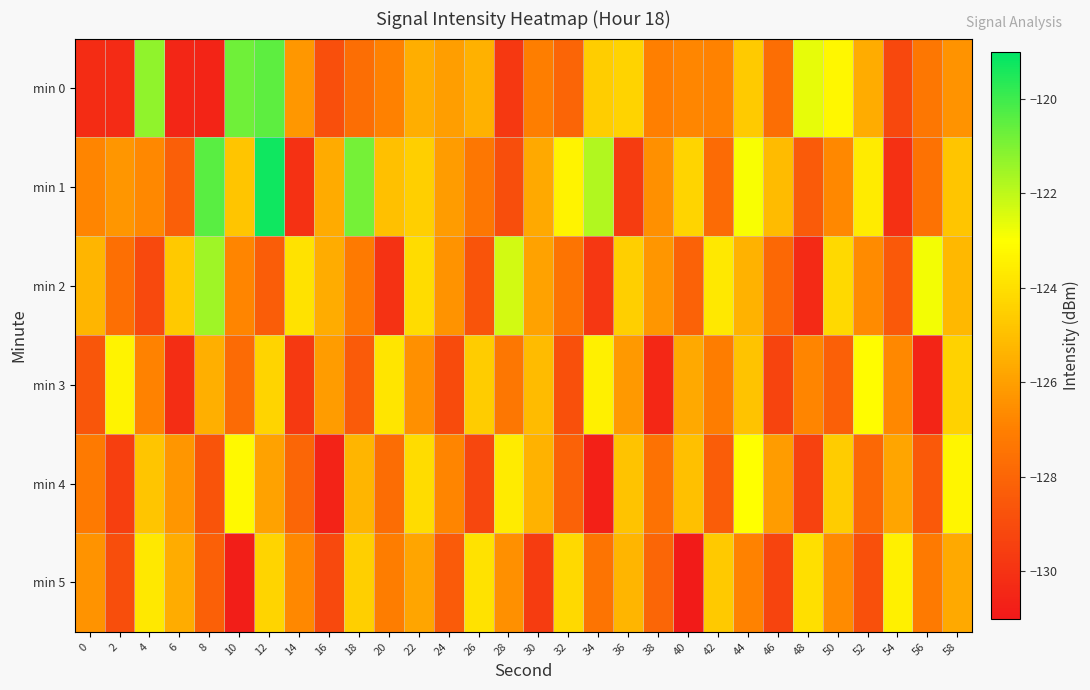

Which series has the largest total across all categories?

min 1